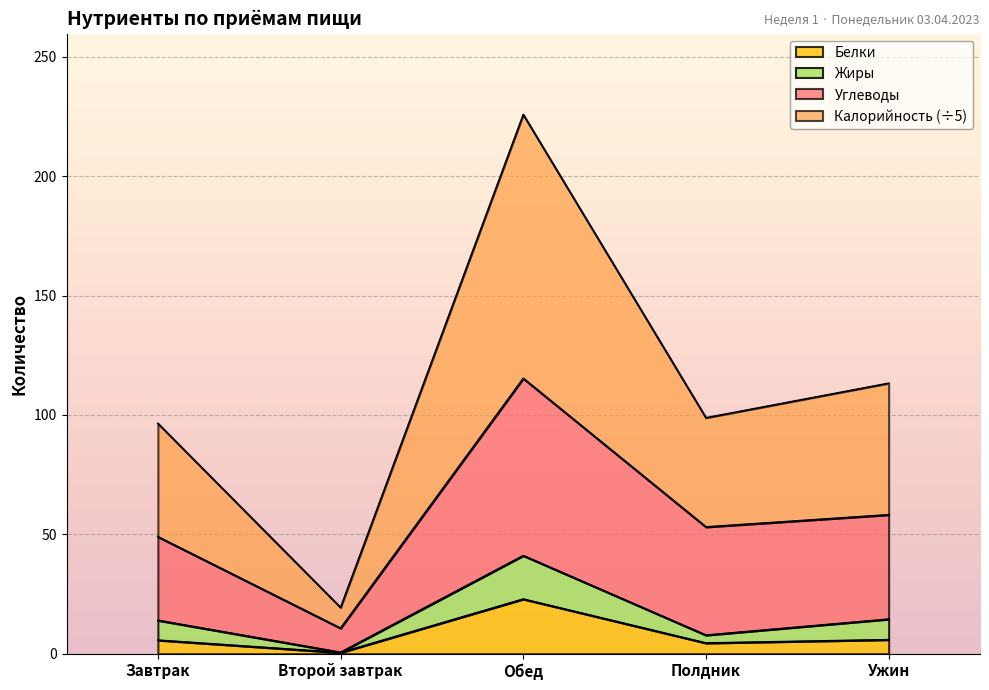

Count the number of categories in the chart.

5